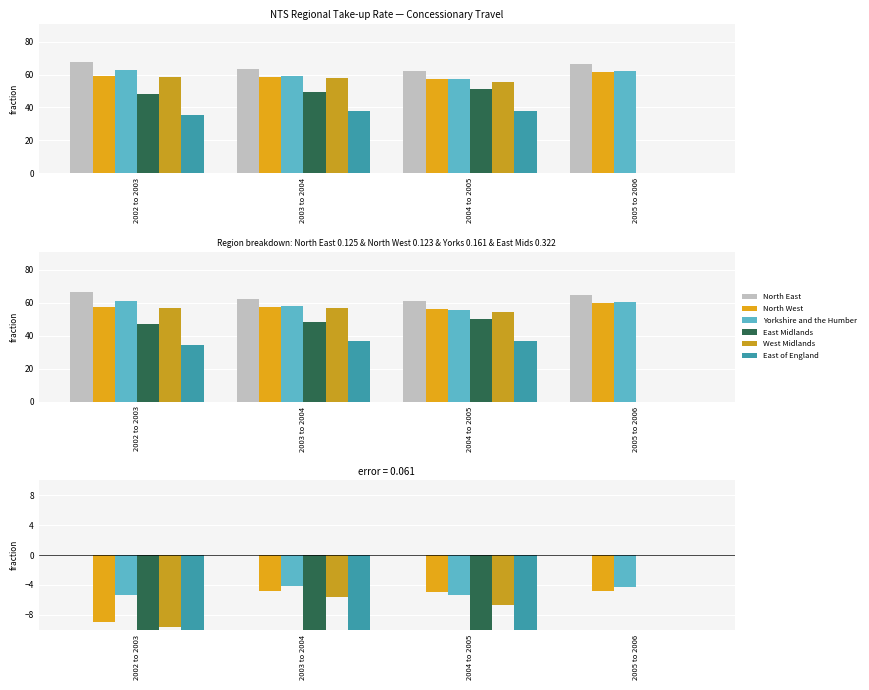

What is the label of the 2nd bar from the right?

2004 to 2005